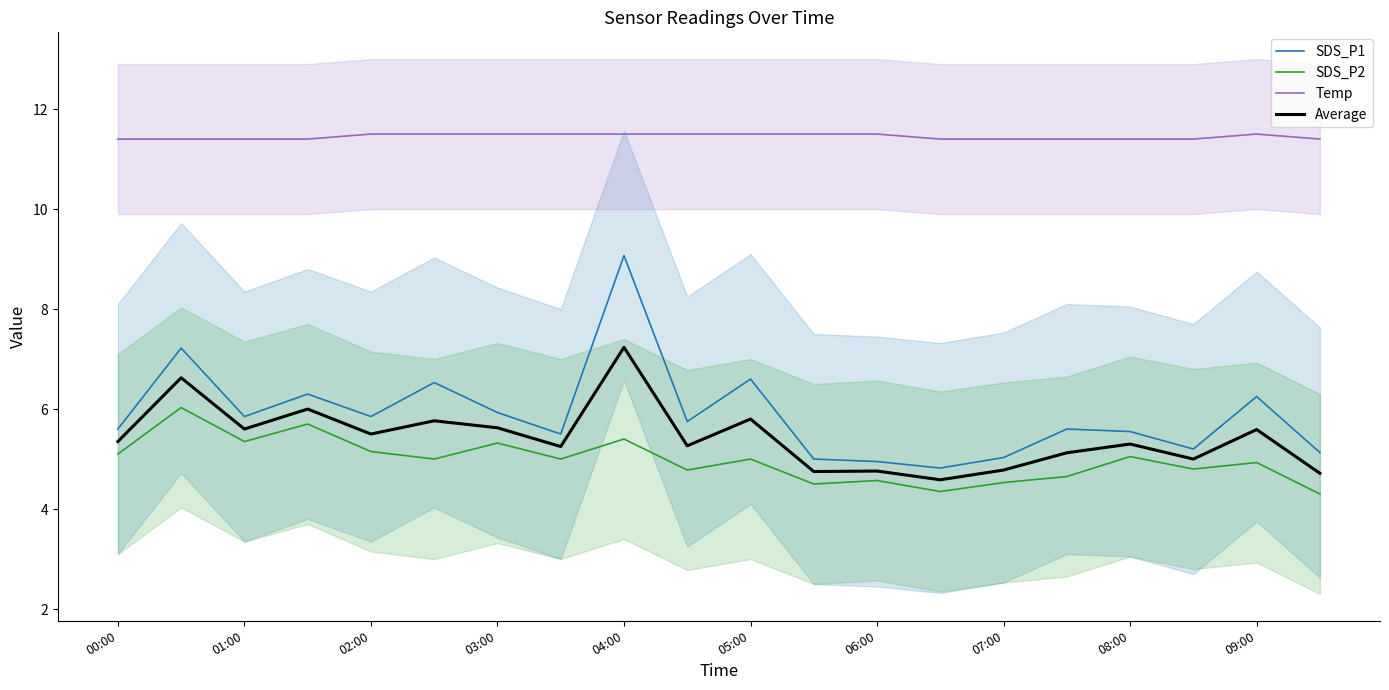

At how many categories does at least one series exceed 4?

20